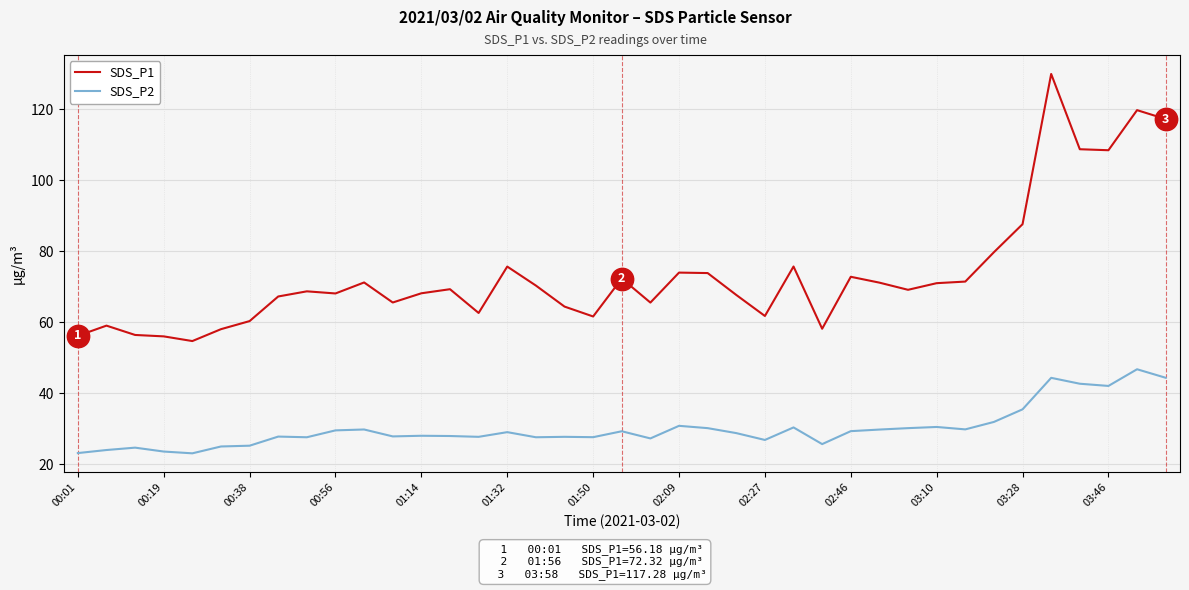

Which series has the widest spread of values?

SDS_P1